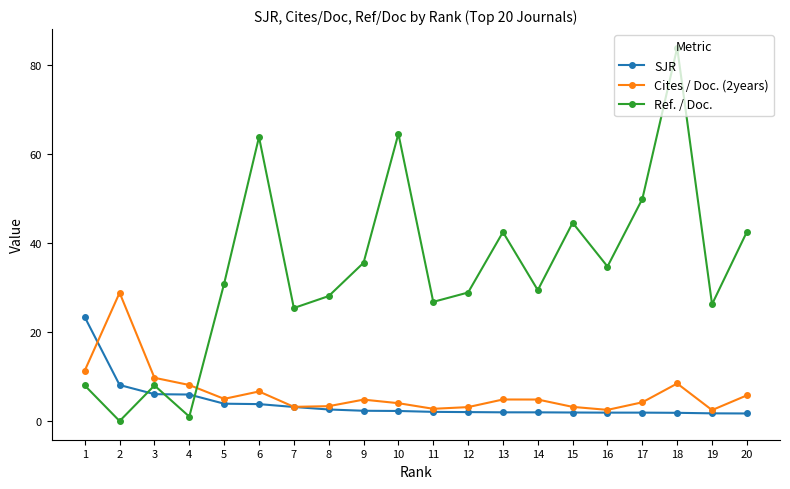

After their last crossing, which series has the higher values: Ref. / Doc. or Cites / Doc. (2years)?

Ref. / Doc.